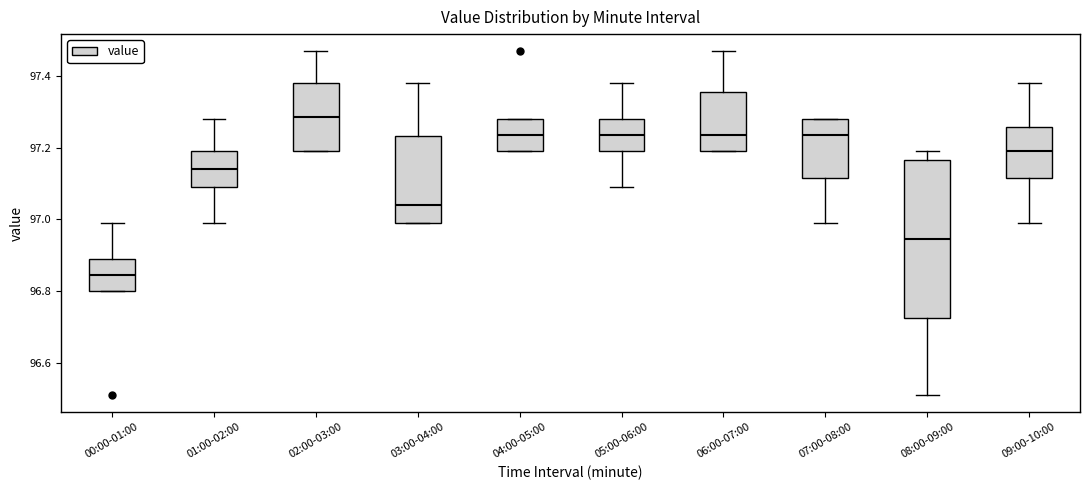

Which box is the tallest, from its lower edge to its upper edge?

08:00-09:00